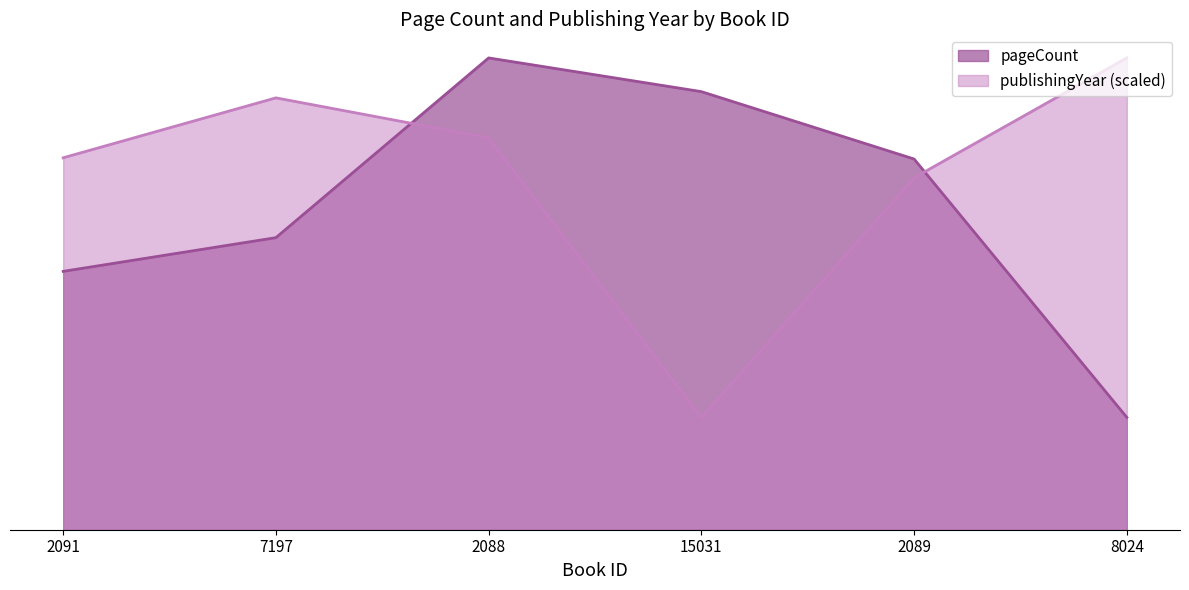

Which category has the lowest value in the publishingYear series?

15031